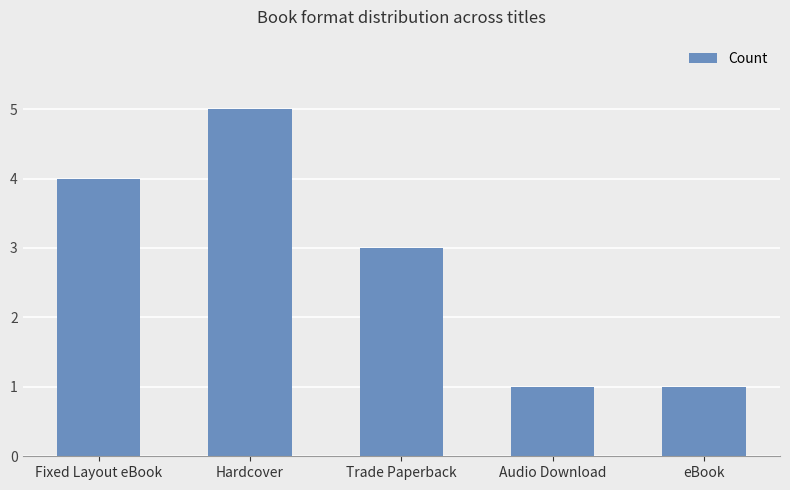

What value does the data have at Trade Paperback?

3